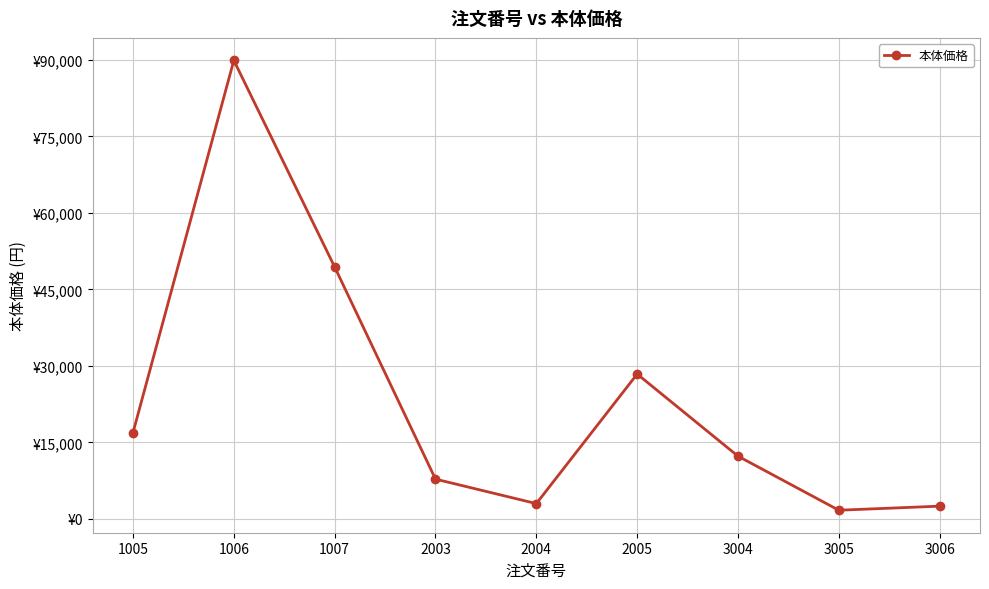

Rank the categories by value from lowest to highest.

3005, 3006, 2004, 2003, 3004, 1005, 2005, 1007, 1006